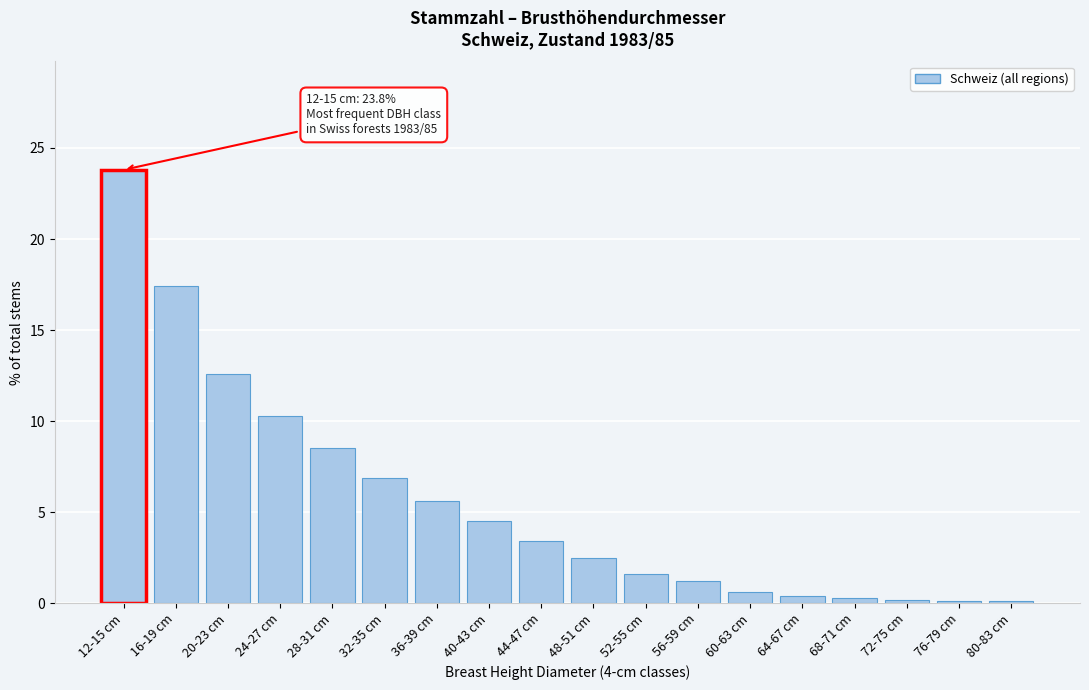

Where does the data first go above 3?

12-15 cm